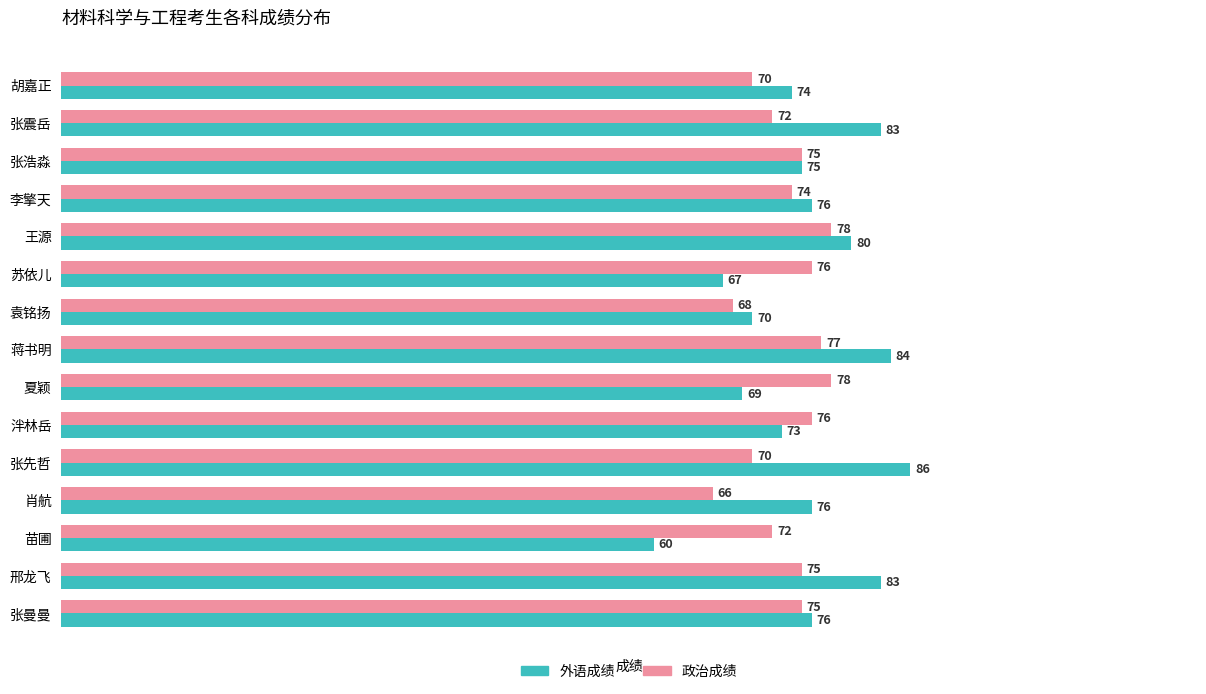

True or false: 外语成绩 has a value of 73 at 泮林岳.

True